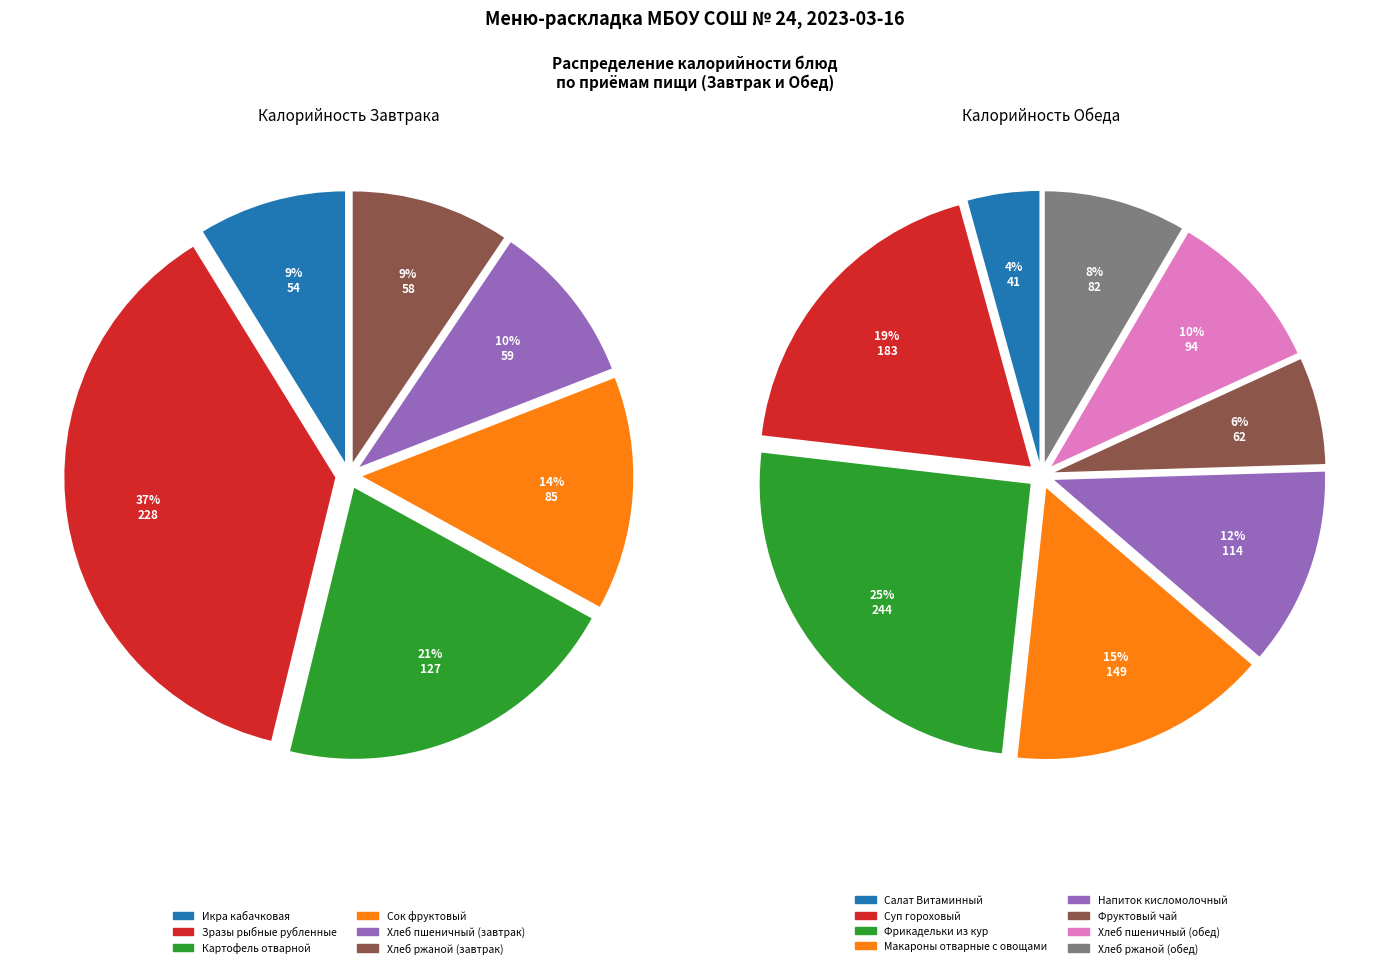

How many segments does this pie chart have?

14